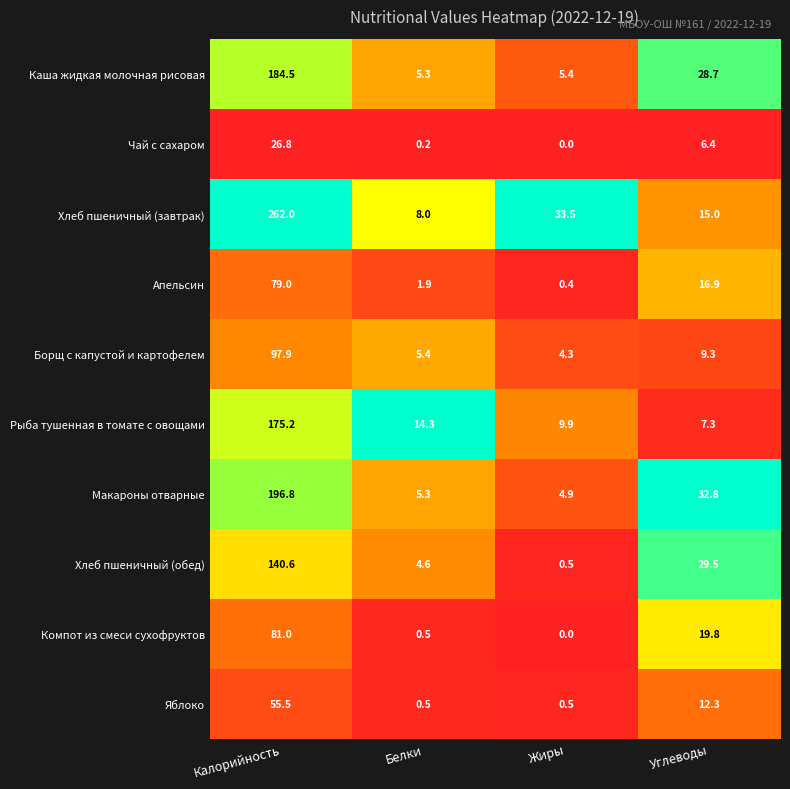

What is the spread (max minus min) of values at Белки?

14.1